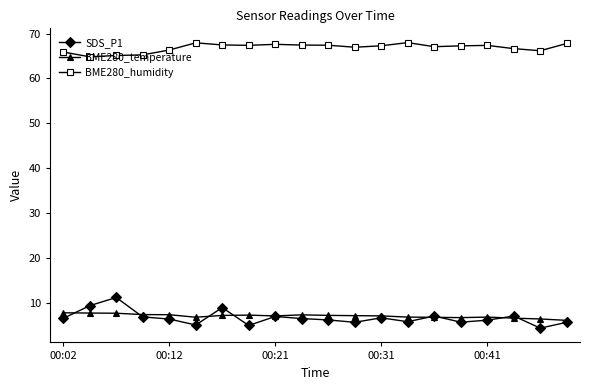

True or false: BME280_humidity and BME280_temperature cross at least once.

False